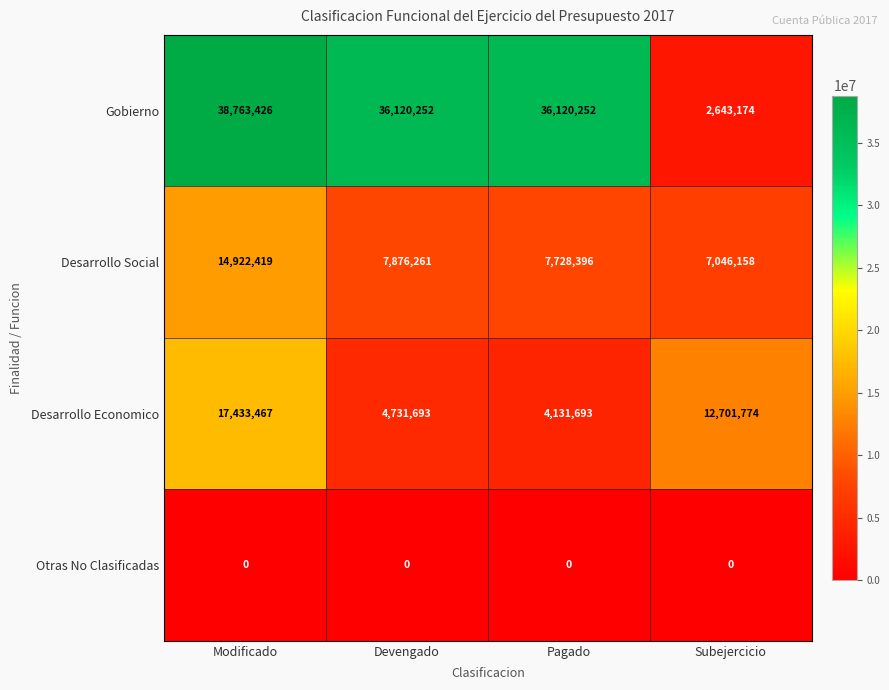

Rank the series at Pagado from lowest to highest value.

Otras No Clasificadas, Desarrollo Economico, Desarrollo Social, Gobierno